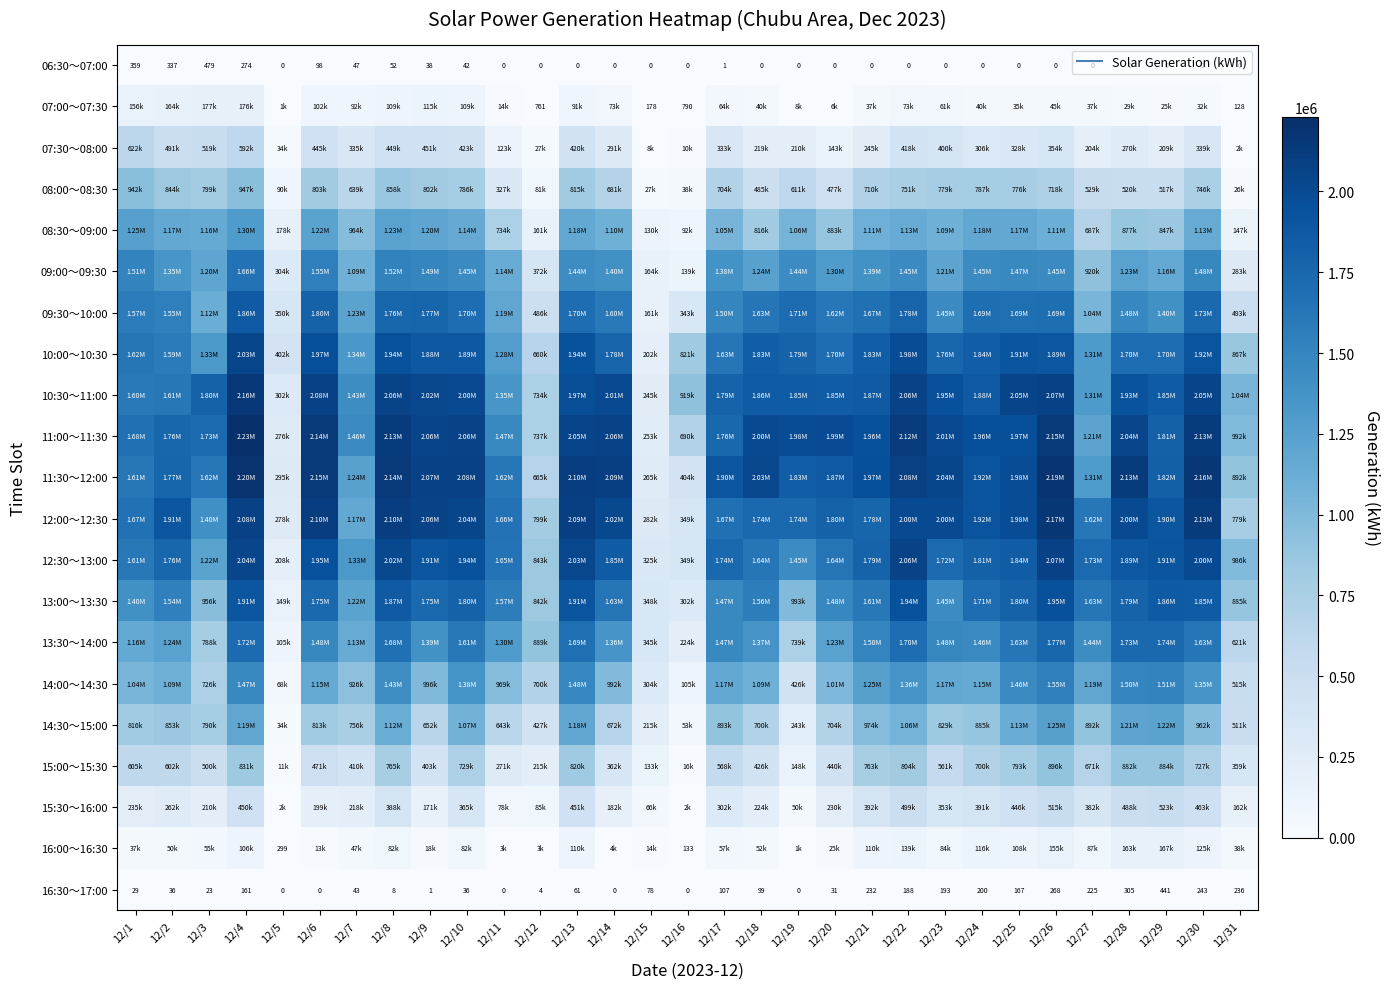

The value of 13:00～13:30 at 12/4 is 2885079. True or false?

False